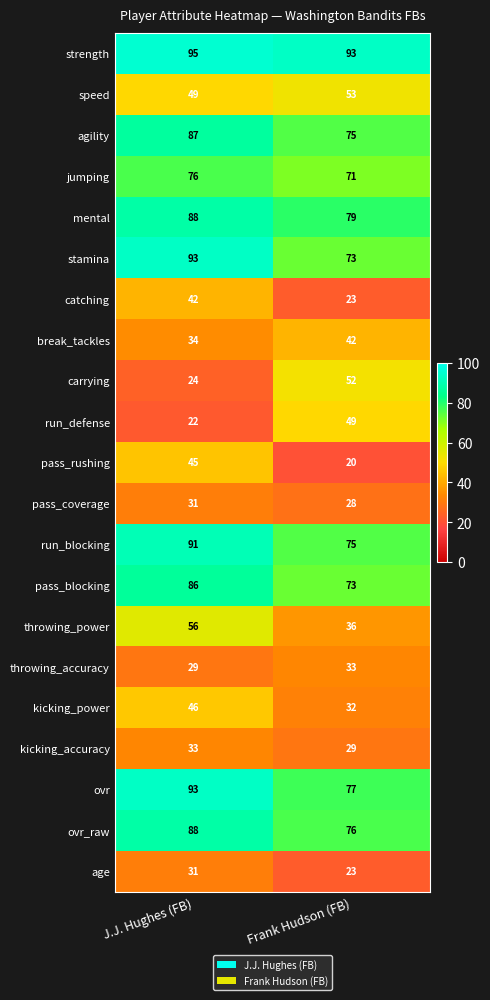

Rank the categories by stamina value from highest to lowest.

J.J. Hughes (FB), Frank Hudson (FB)